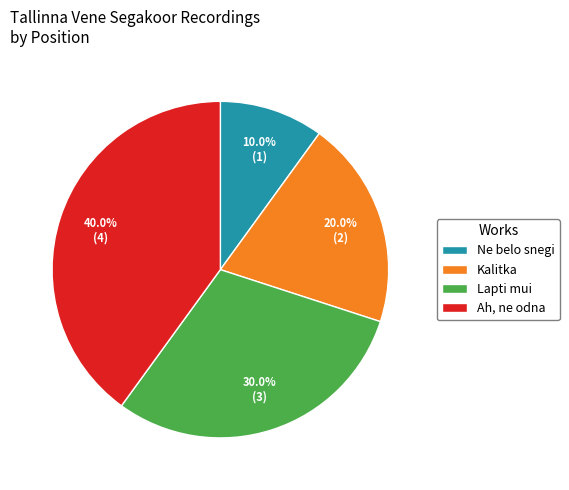

How many segments does this pie chart have?

4